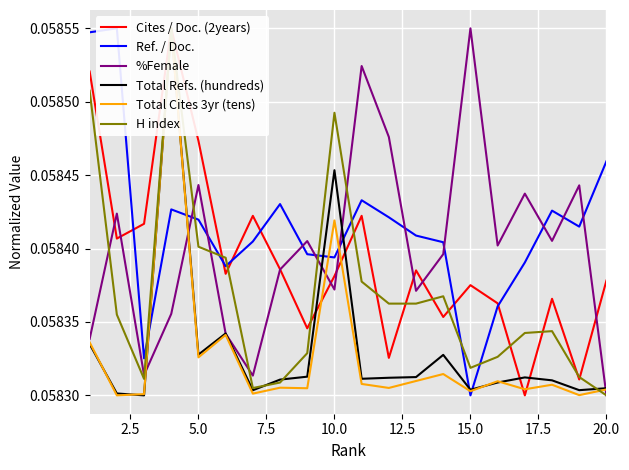

What is the value of the H index point at the 19th from the left?

0.1